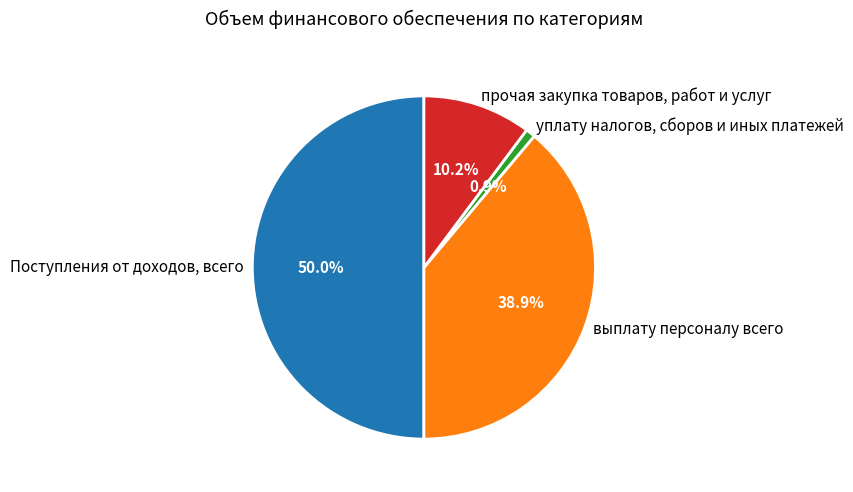

What portion of the pie excludes прочая закупка товаров, работ и услуг?

89.8%